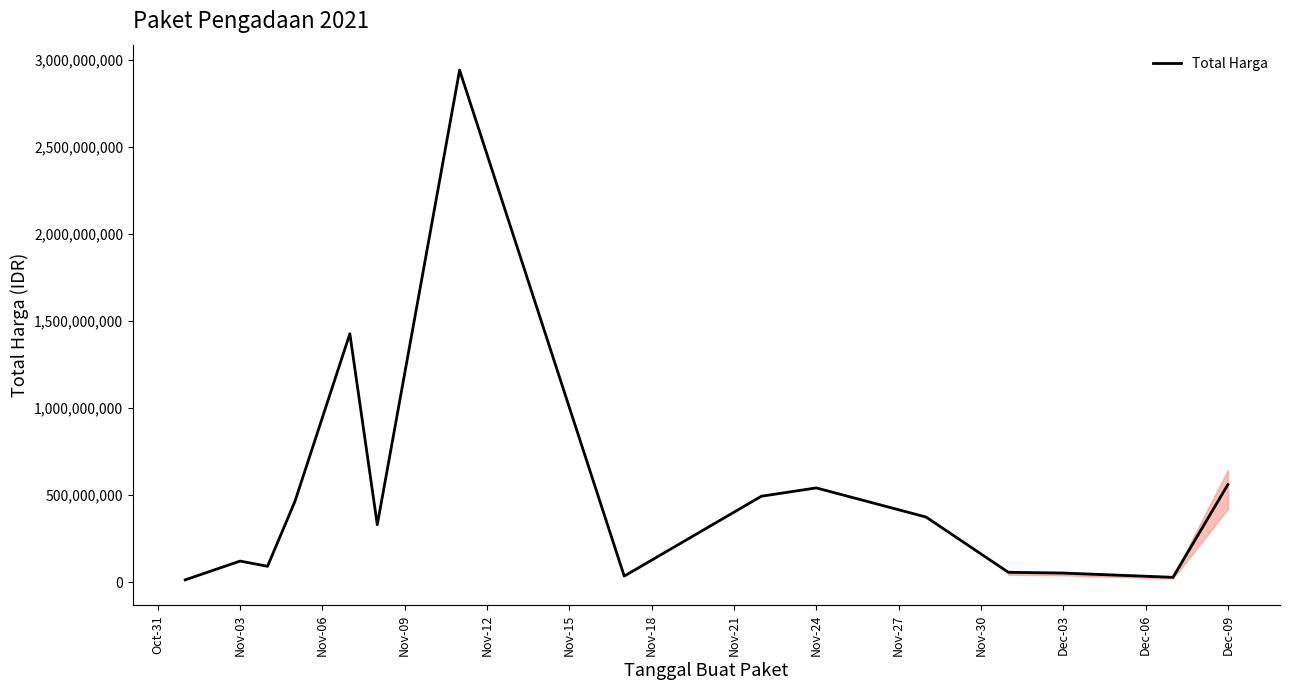

What is the difference between the maximum and minimum values?

2926175740